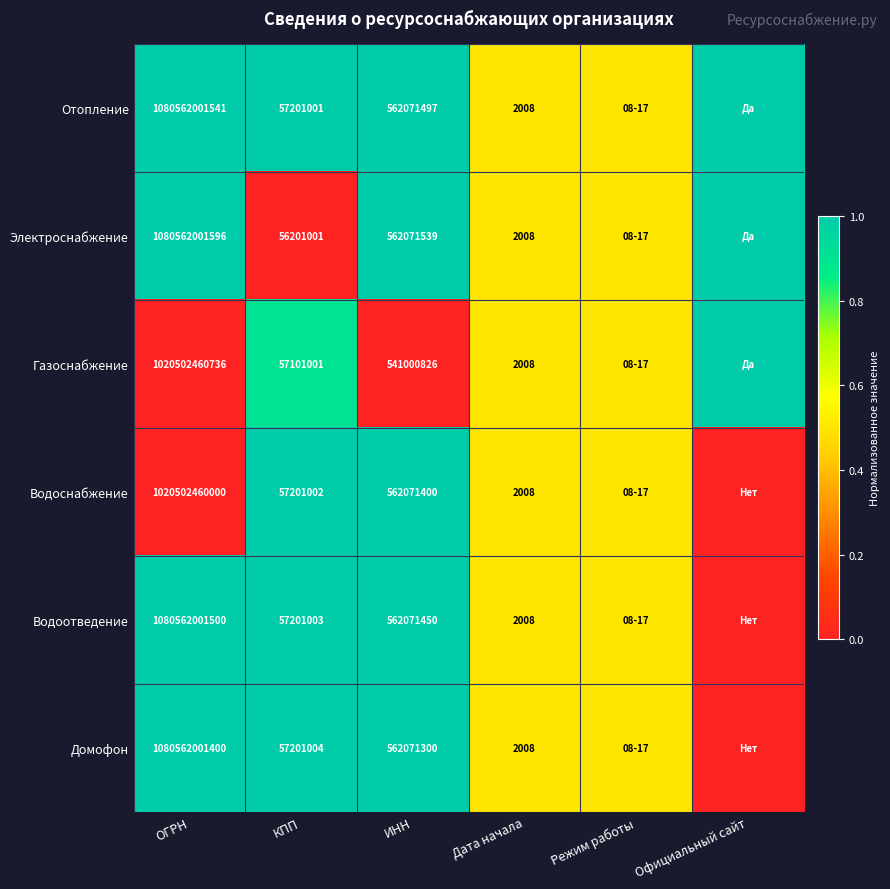

The Отопление series shows 562071497.0 at ИНН. True or false?

True